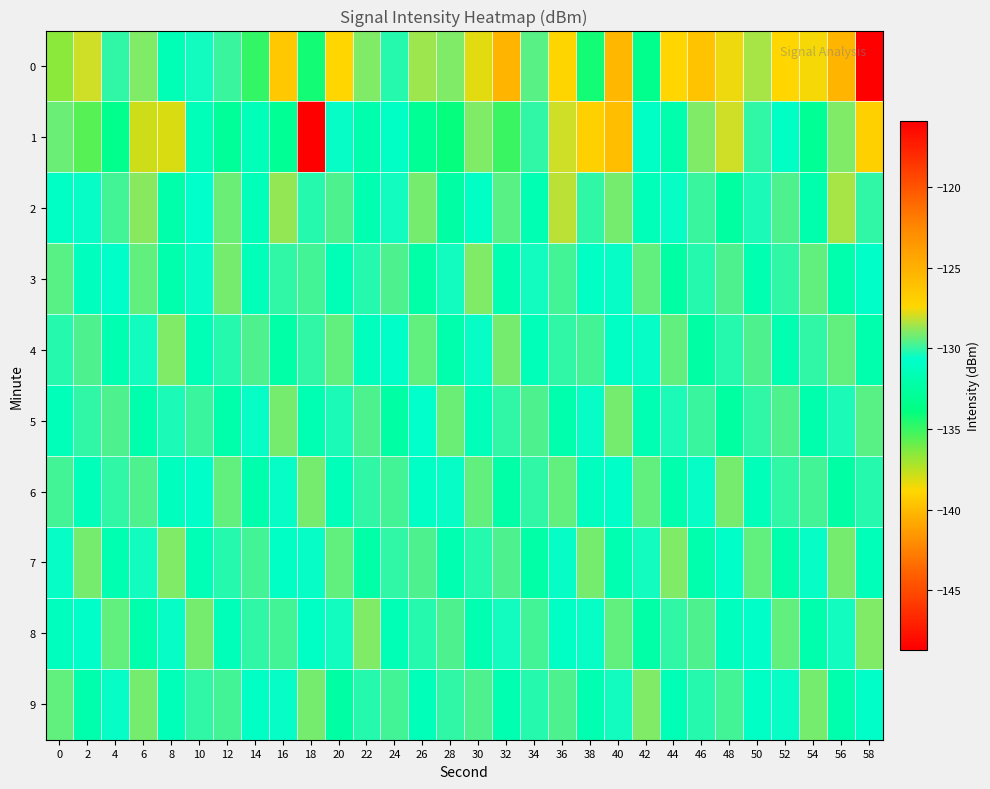

Count the number of categories in the chart.

30